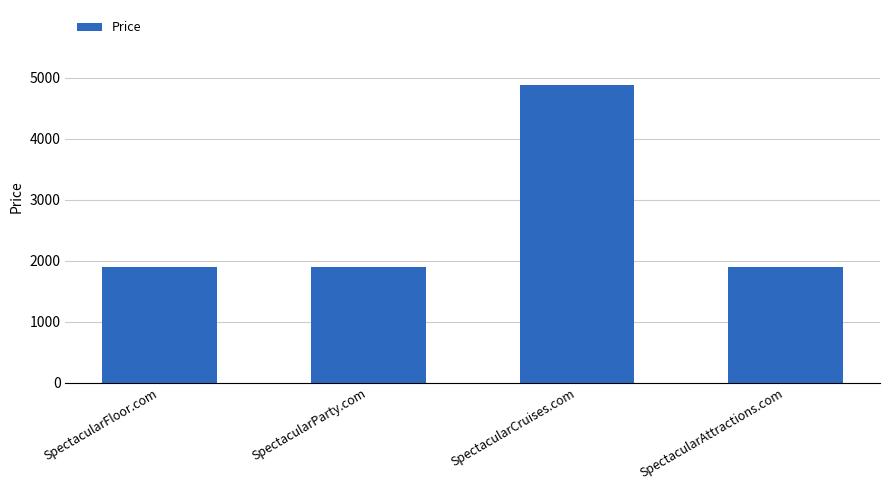

Count the values in the range 1888 to 4888.

4